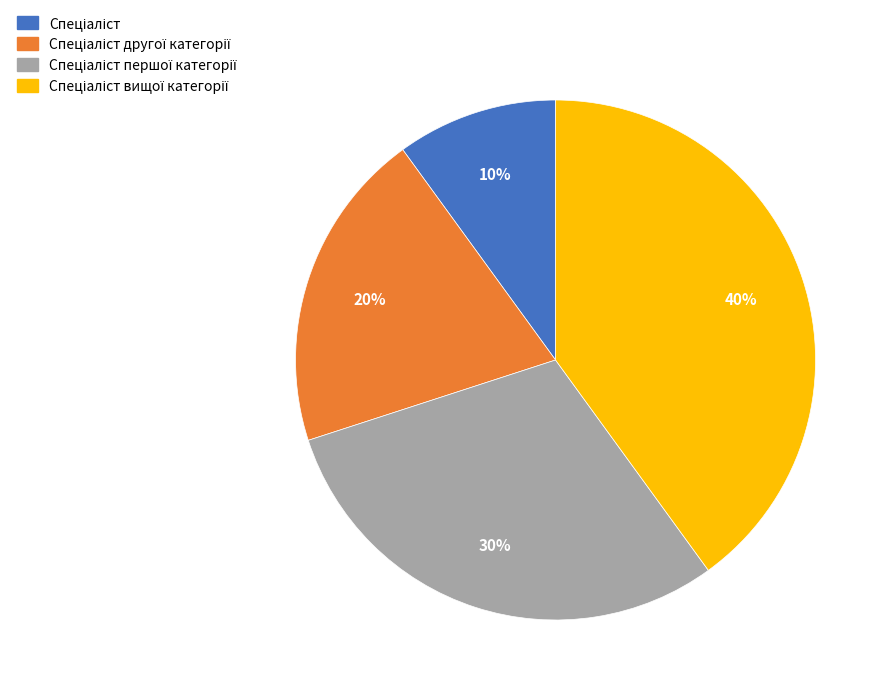

Is there any slice that represents more than half of the pie?

No